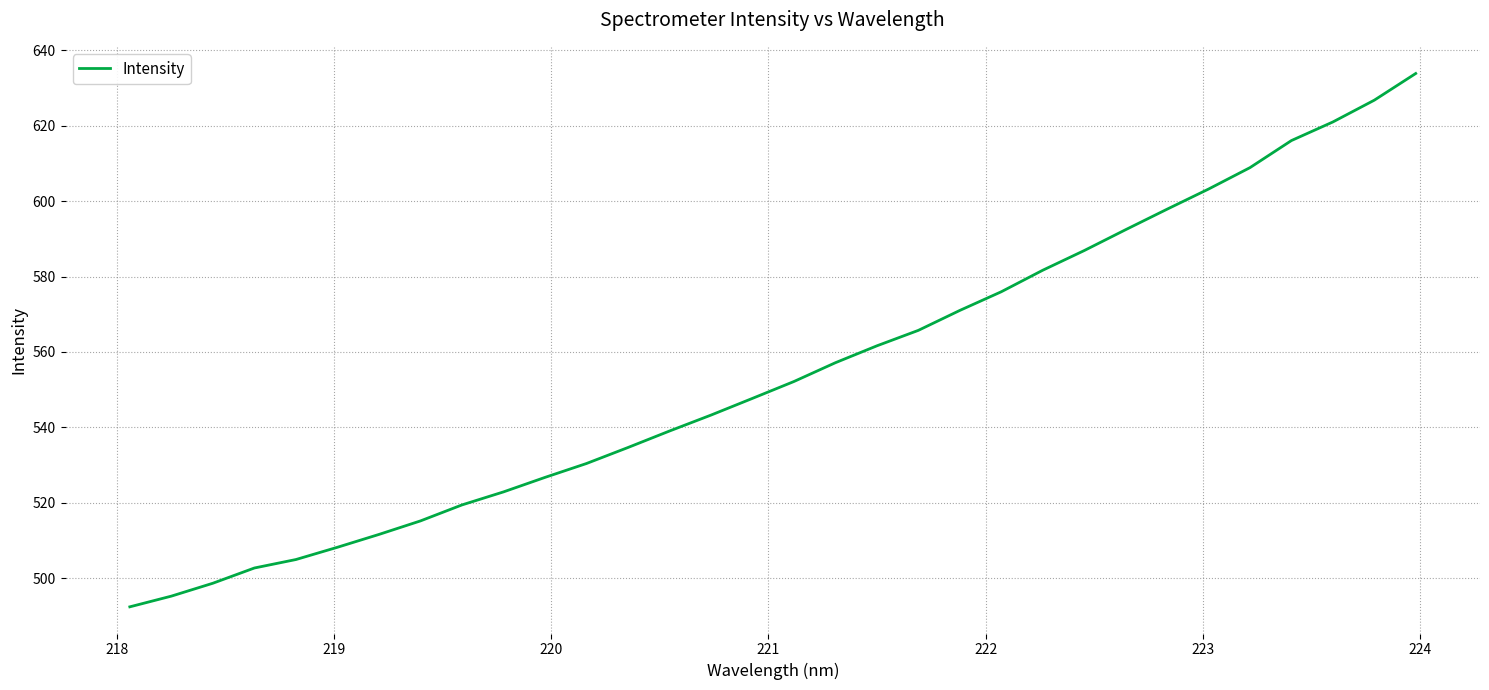

What is the difference between the maximum and minimum values?

141.4